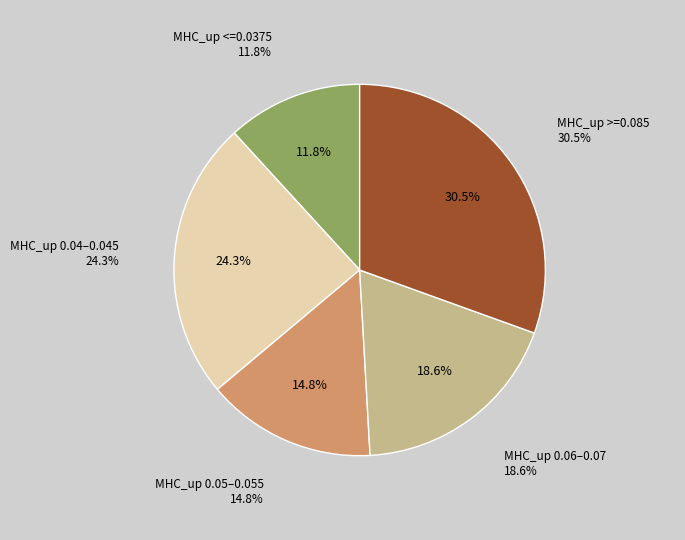

Does 0.0325 account for over 50% of the chart?

No